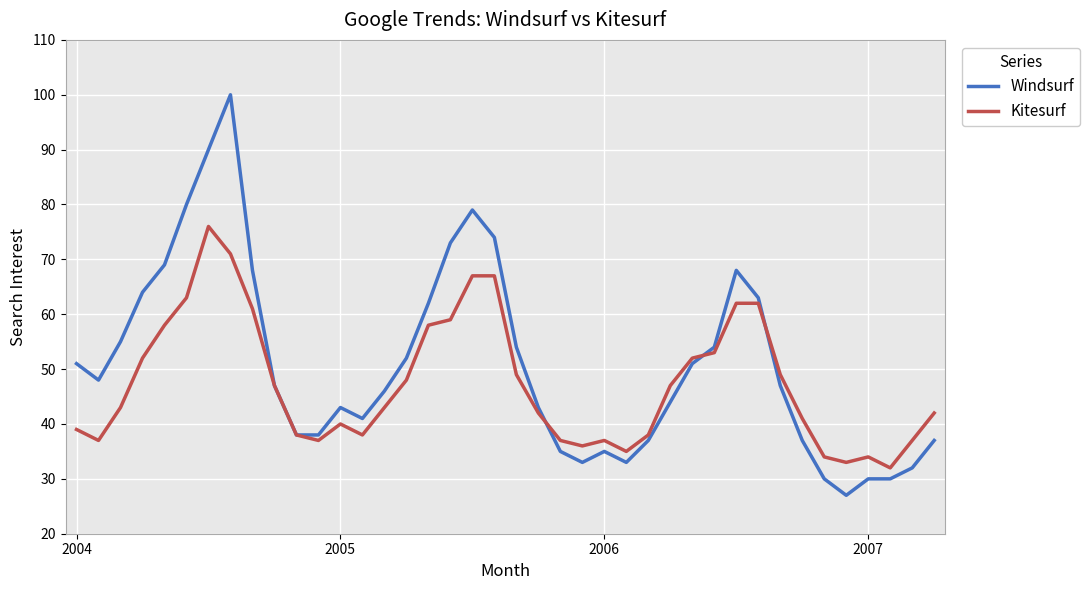

Which series has the widest spread of values?

Windsurf